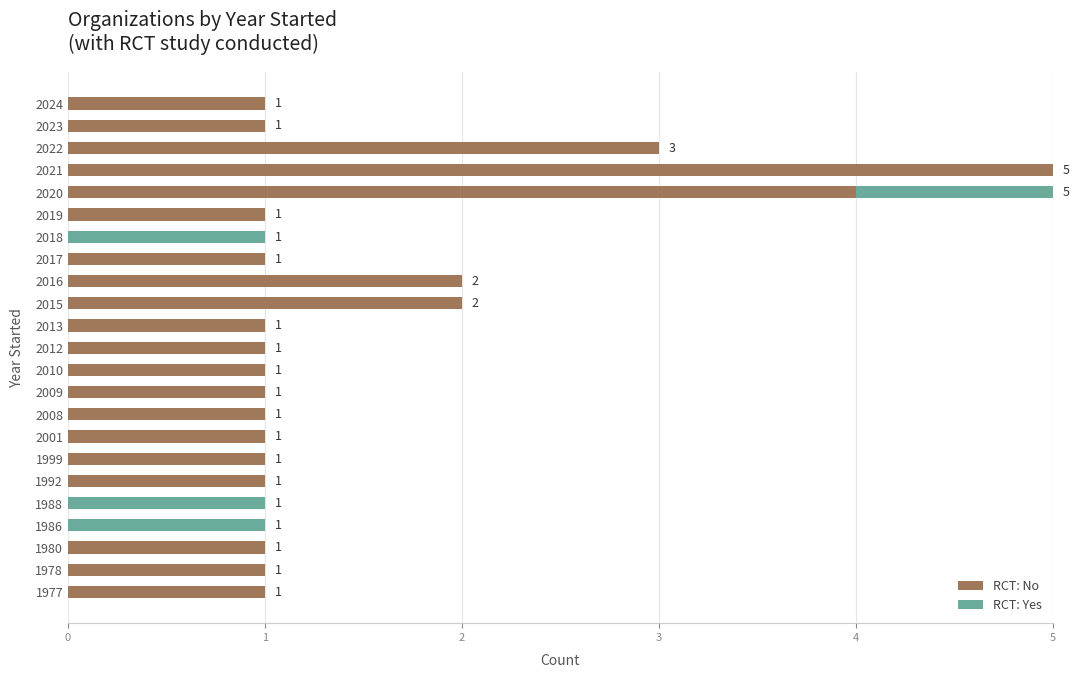

The RCT: No series shows 0 at 2023. True or false?

False